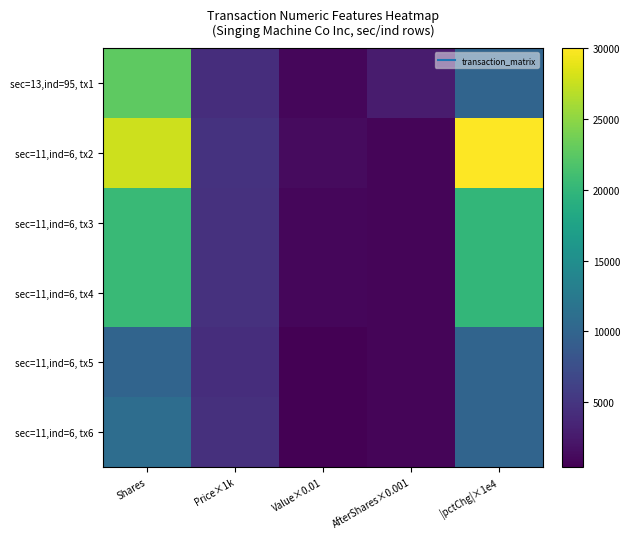

Which series has the largest total across all categories?

sec=11,ind=6, tx2